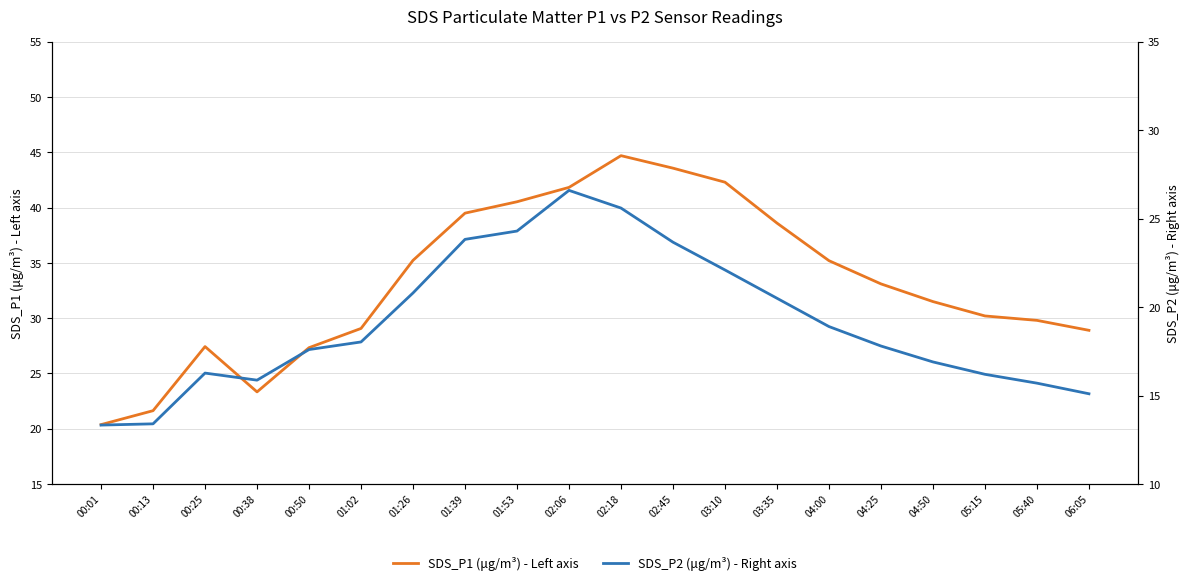

Read the SDS_P2 (μg/m³) - Right axis value at 02:18.

25.6